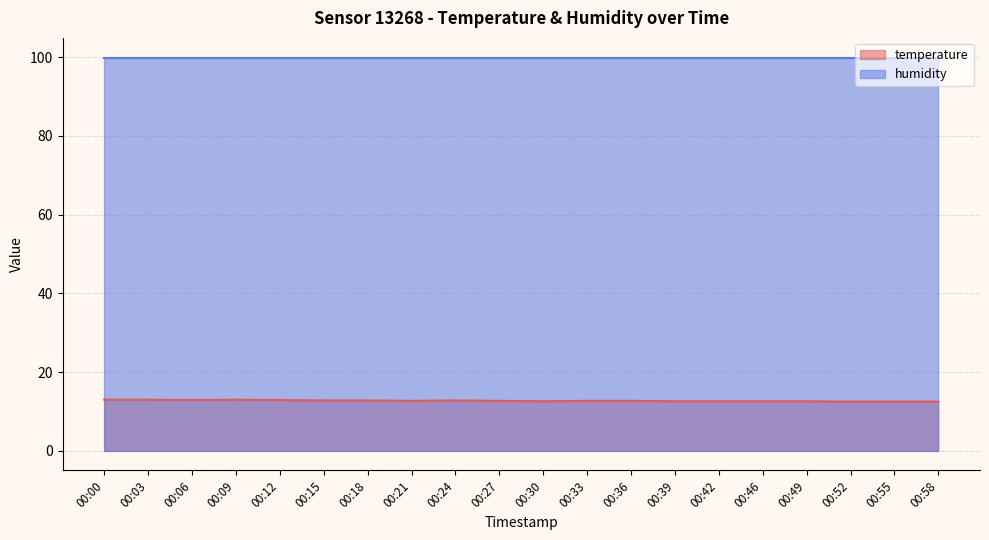

How many interior local valleys (lower than both neighbors) does the data have?

3